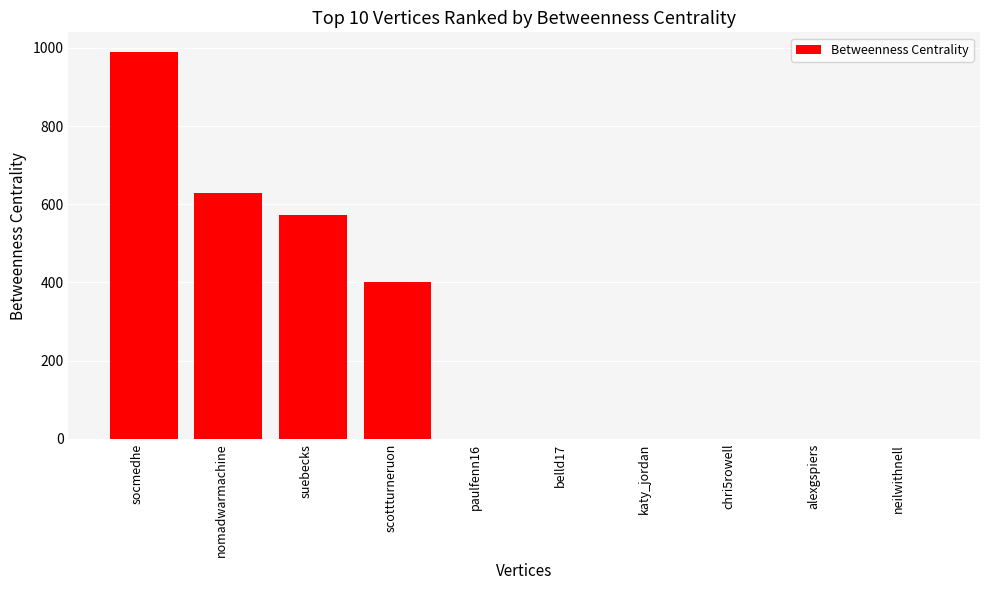

Reading right to left, transcribe all the data shown in this chart.

neilwithnell=0	alexgspiers=0	chri5rowell=0	katy_jordan=0	belld17=0	paulfenn16=0	scottturneruon=402	suebecks=572	nomadwarmachine=630	socmedhe=990